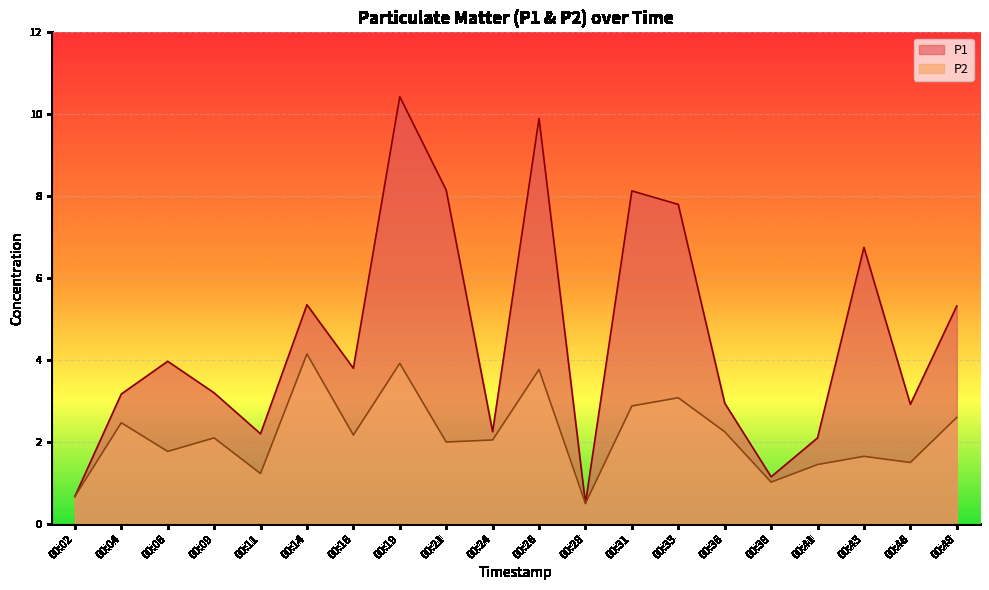

Where is P2 nearest to the value 2?

00:21